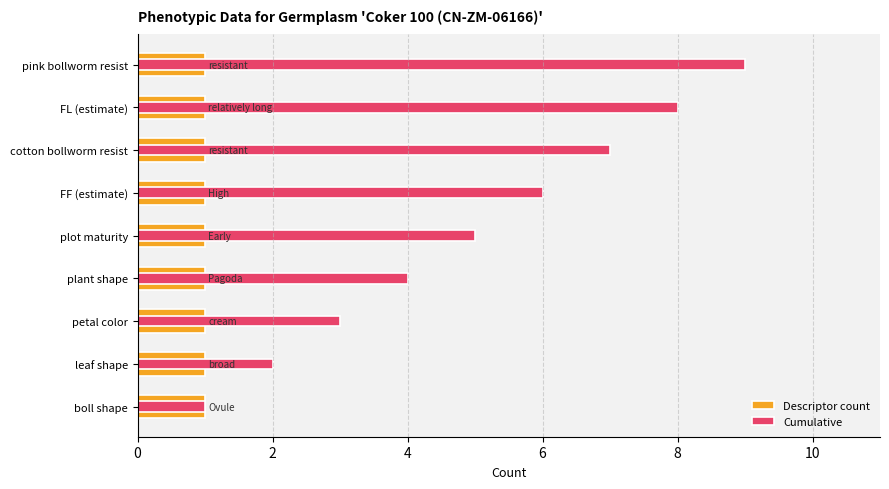

List the series in order of their overall mean, lowest first.

Descriptor count, Cumulative